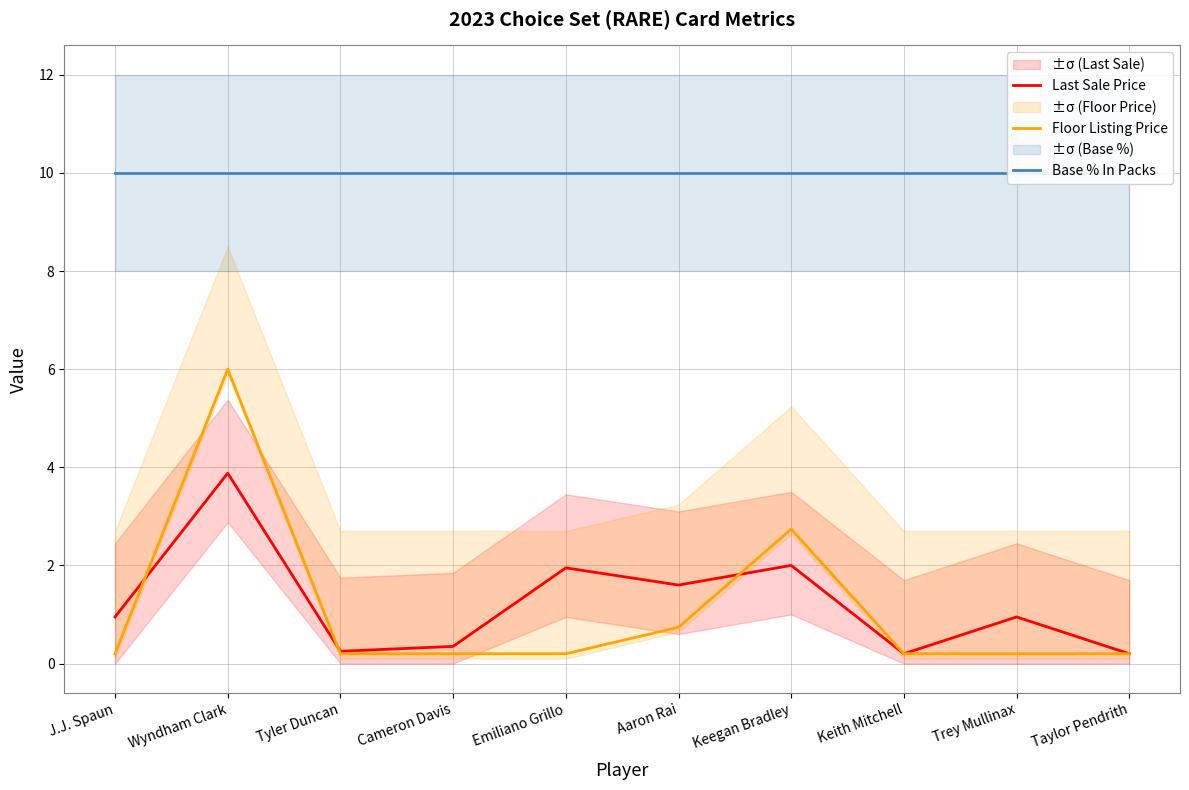

Which has a higher value, Emiliano Grillo or Taylor Pendrith?

Emiliano Grillo